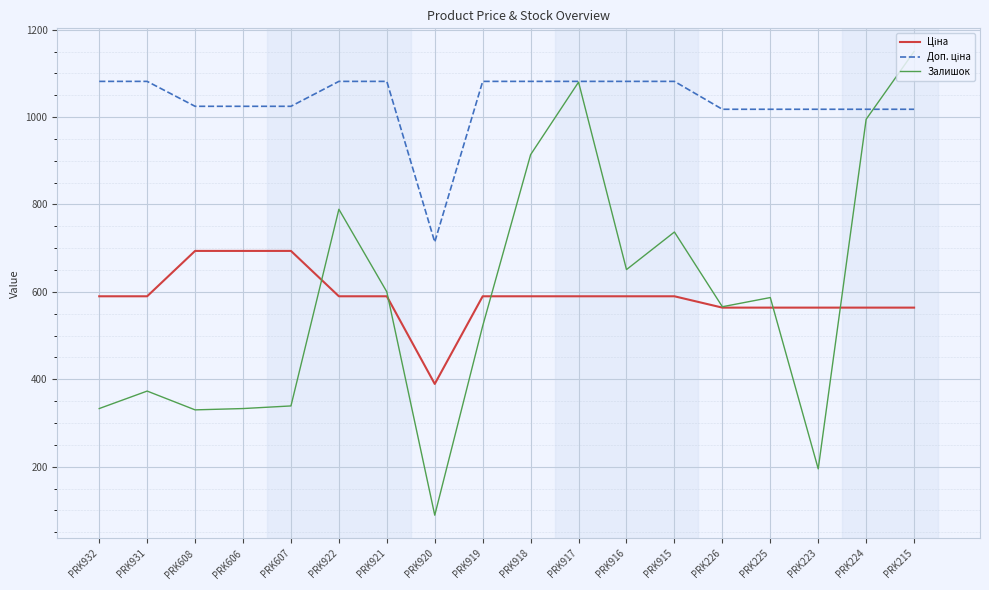

What is the minimum value shown in the chart?

89.0